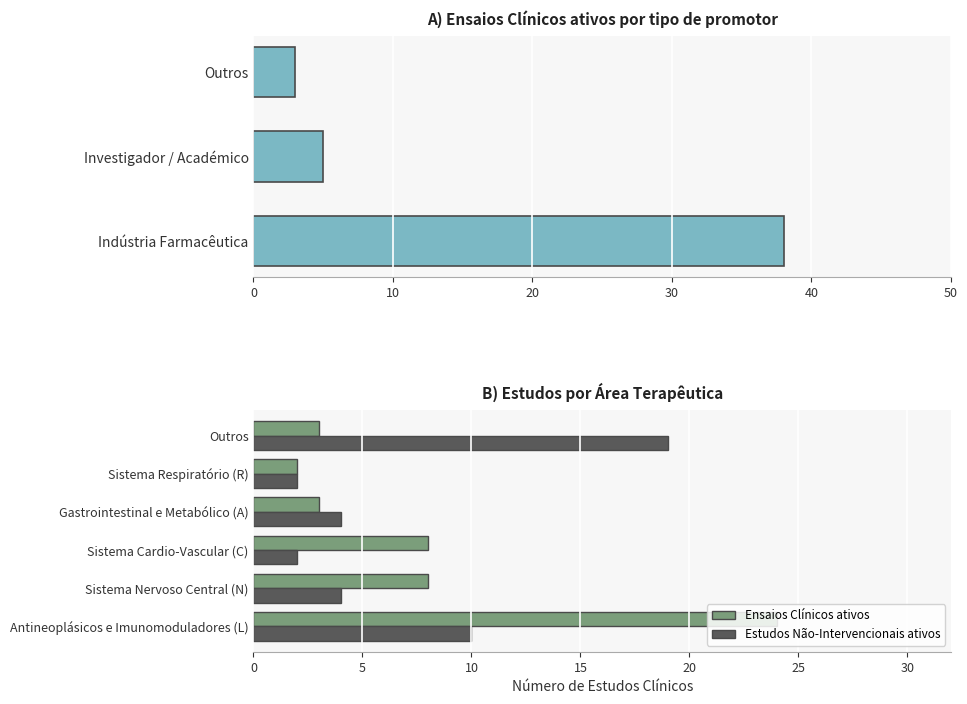

Is the value of Ensaios Clínicos ativos at Sistema Cardio-Vascular (C) greater than the value of Estudos Não-Intervencionais ativos at Gastrointestinal e Metabólico (A)?

Yes